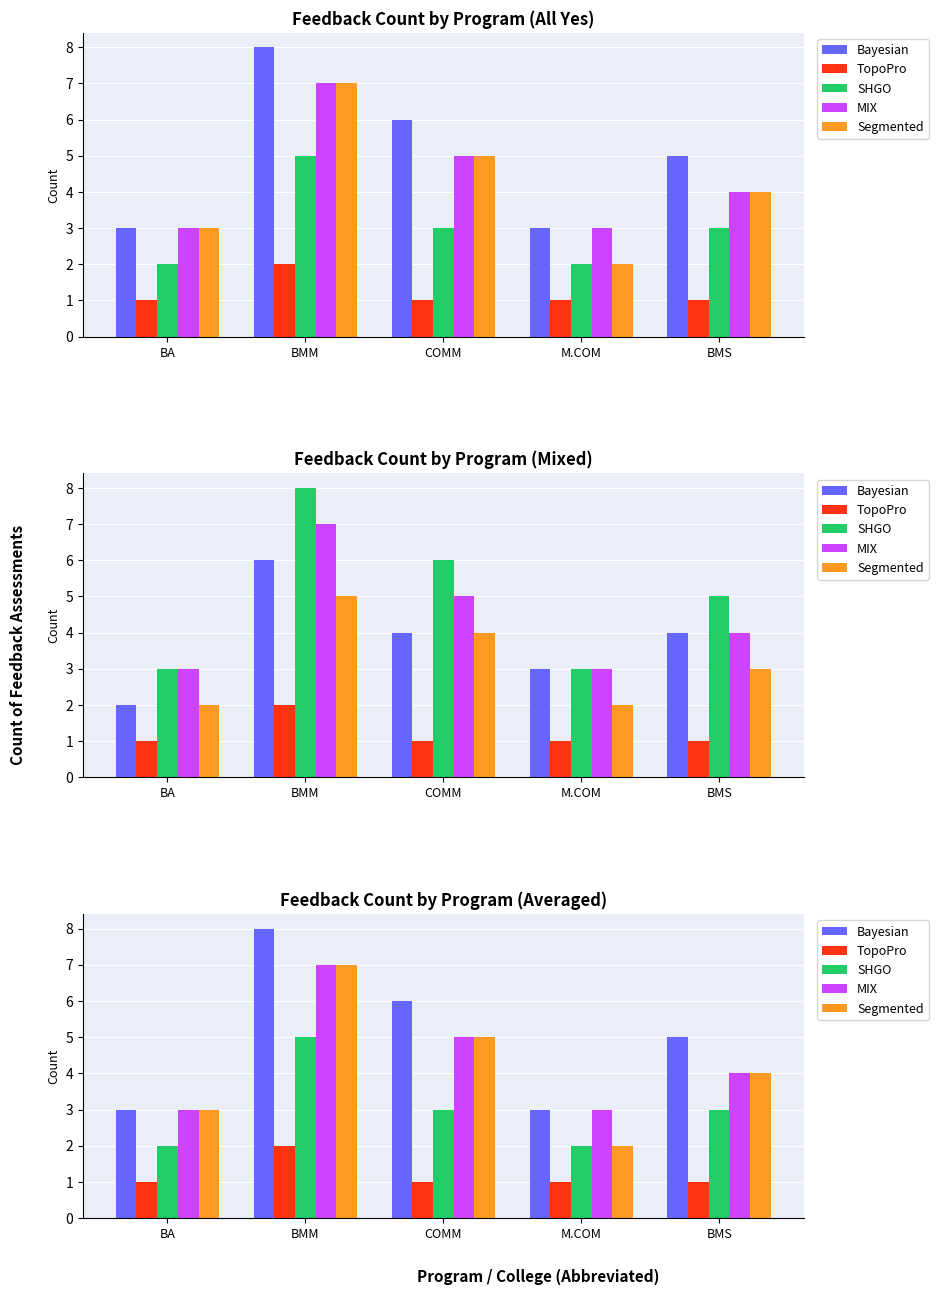

The TopoPro series shows 2 at BA. True or false?

False